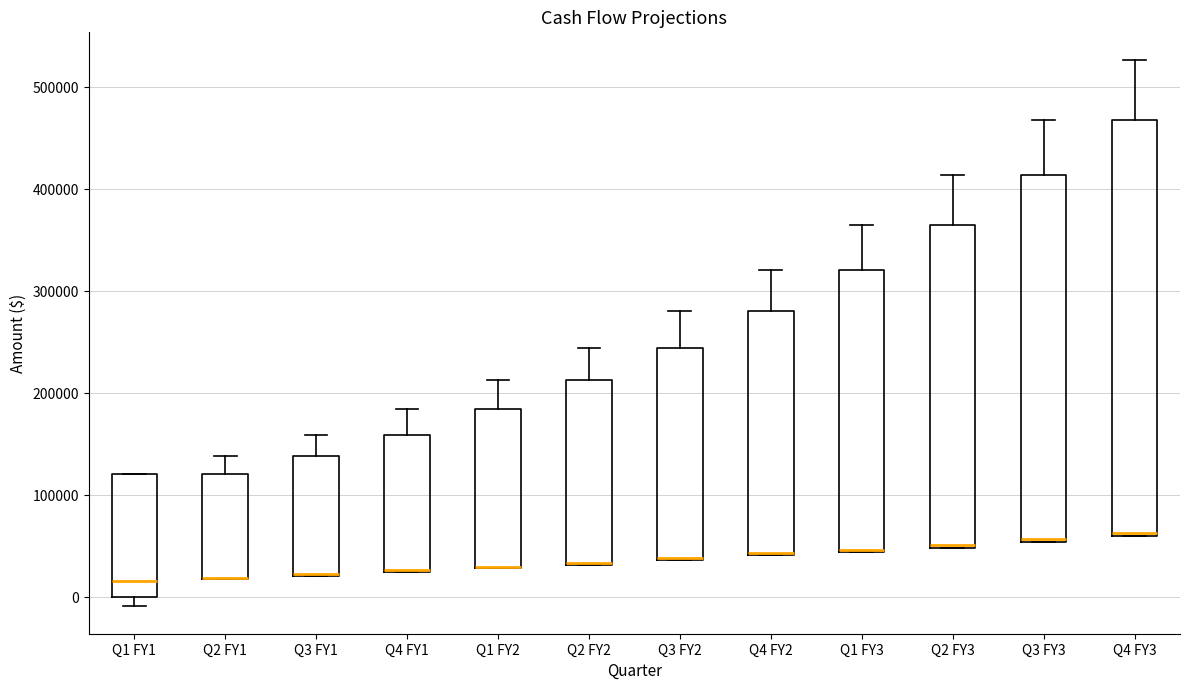

Where is the lower edge of the box for Q3 FY1 on the y-axis? The values are not printed on the chart, so give them approximately, as read against the axis.

20000